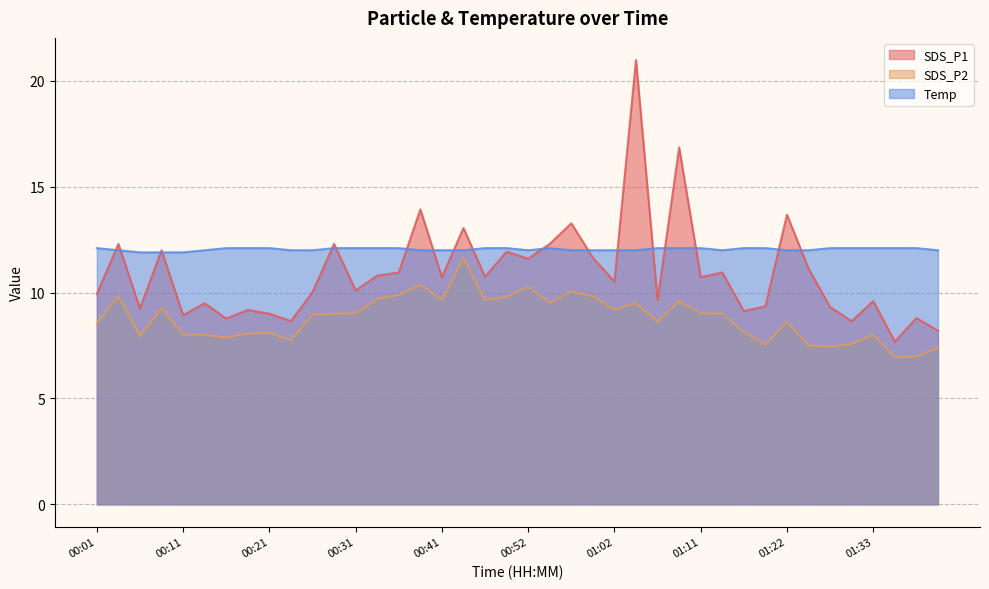

What is the highest value of the SDS_P1 series?

21.0